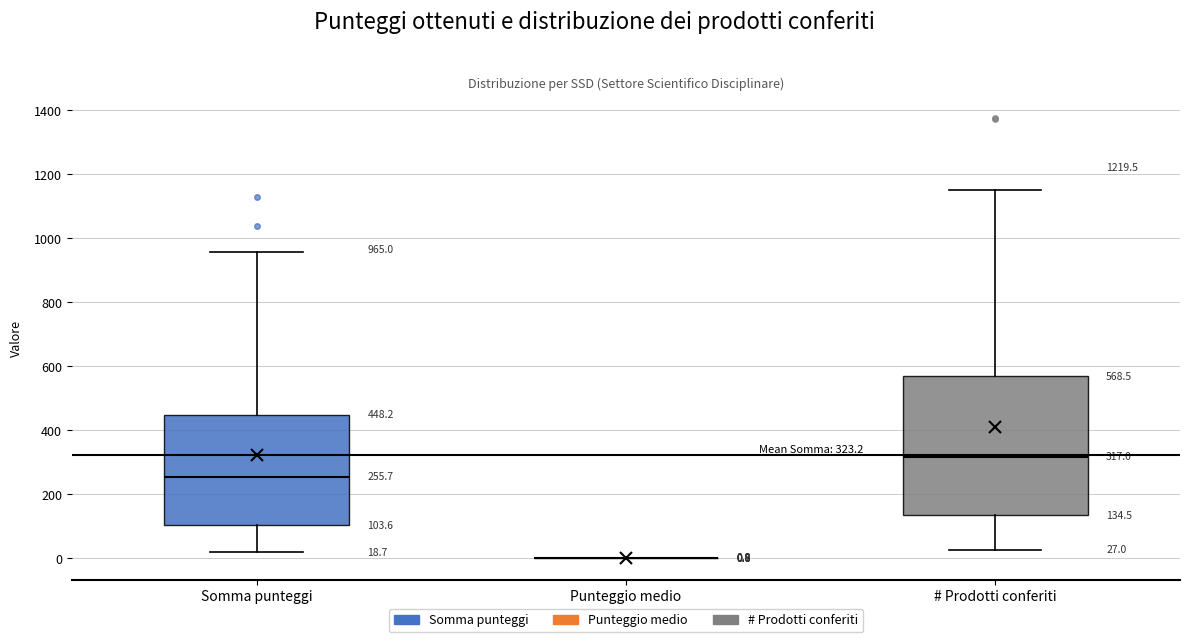

Comparing the boxes themselves (not the whiskers), which one is the tallest?

# Prodotti conferiti